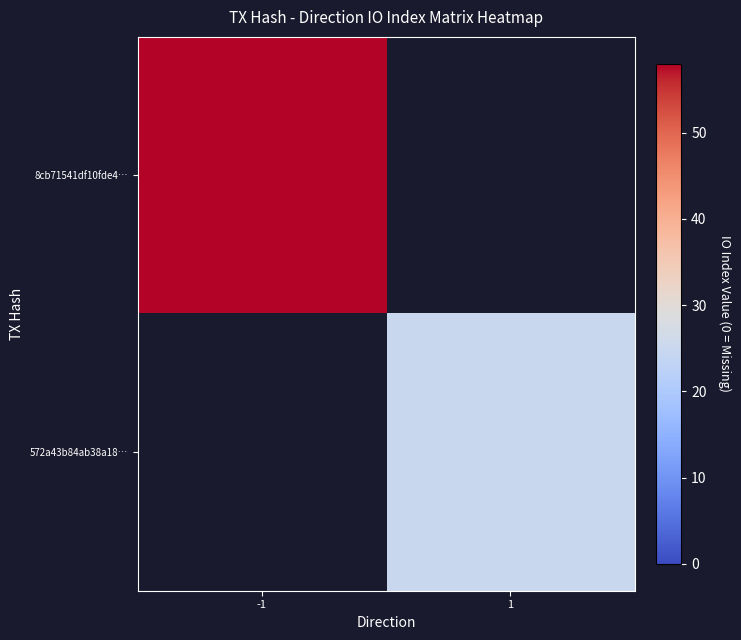

Rank the series by their maximum value, from highest to lowest.

8cb71541df10fde4…, 572a43b84ab38a18…